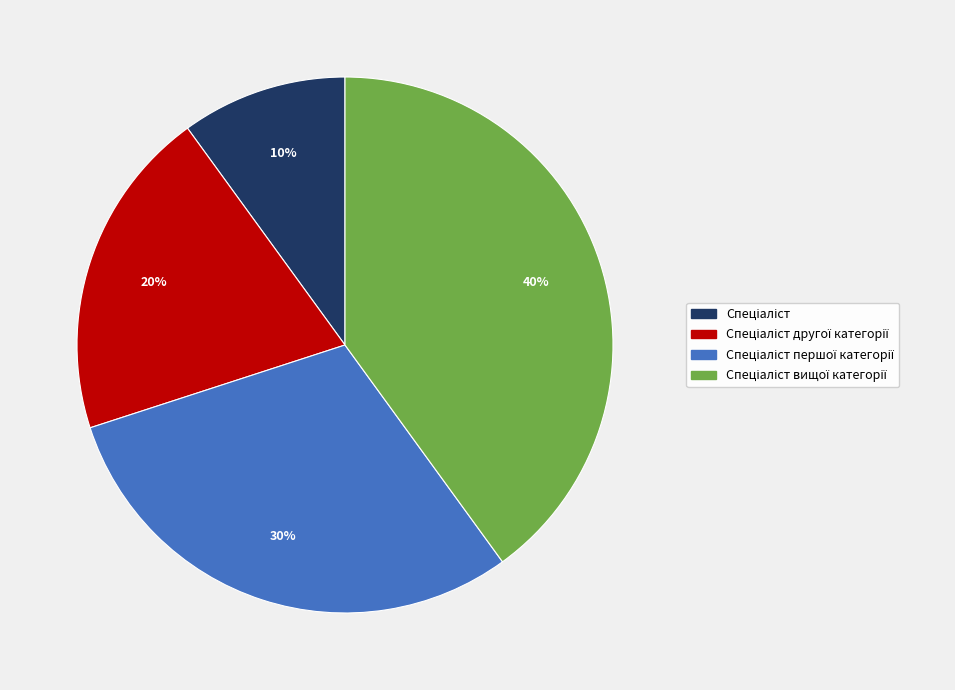

To the nearest percent, what is the average slice percentage?

25%